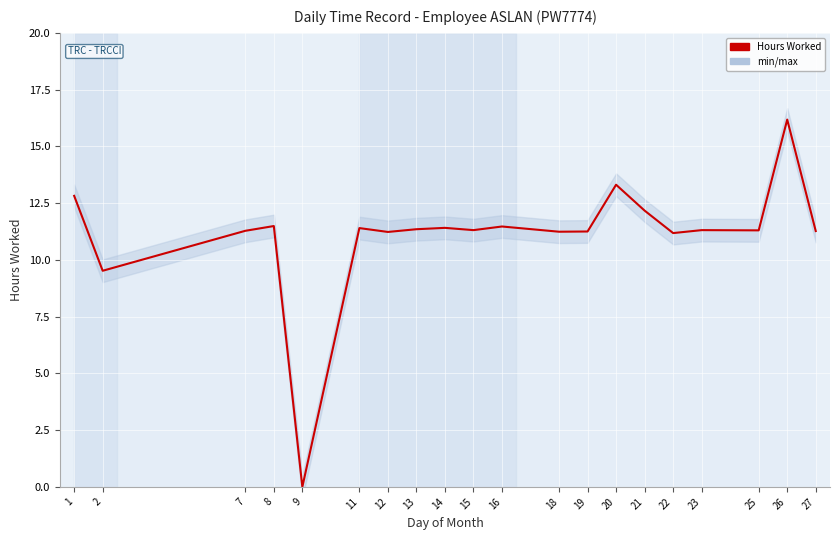

Which label corresponds to the largest value in the chart?

26